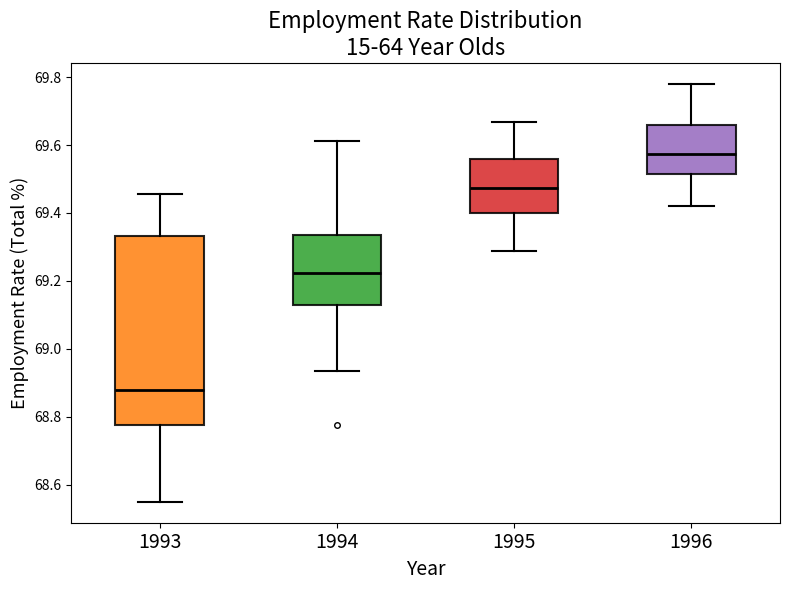

Reading left to right, read every box against the y-axis: the position of its median line, the range the box covers, and the ends of its whiskers. The values are not printed on the chart, so give them approximately, as read against the axis.

1993: median 68.88, box 68.78 to 69.34, whiskers 68.56 to 69.46
1994: median 69.22, box 69.12 to 69.34, whiskers 68.94 to 69.62
1995: median 69.48, box 69.40 to 69.56, whiskers 69.28 to 69.66
1996: median 69.58, box 69.52 to 69.66, whiskers 69.42 to 69.78